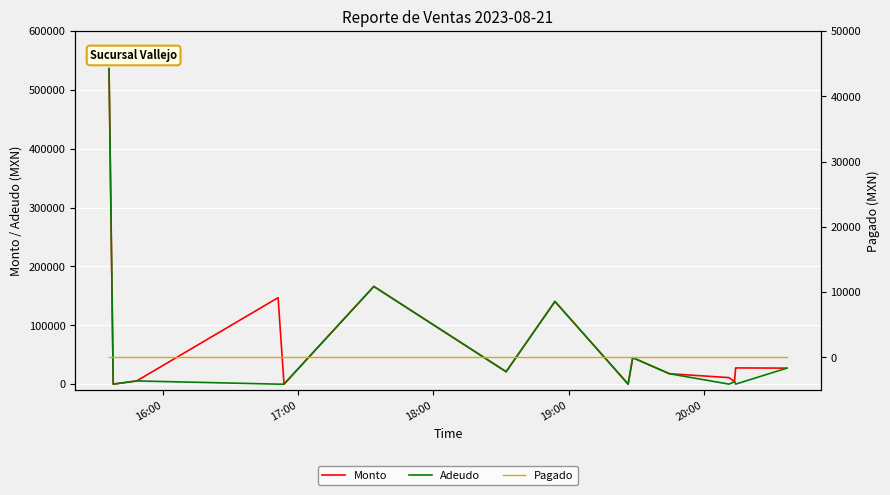

Reading left to right, extract all data points from this chart.

Monto: 536000.0	0.0	5460.0	146920.0	0.0	166000.0	21120.0	140500.0	0.0	45000.0	17686.3	11088.0	4284.0	27580.0	27209.0
Adeudo: 536000.0	0.0	5460.0	0.0	0.0	166000.0	21120.0	140500.0	0.0	45000.0	17686.3	0.0	4284.0	0.0	27209.0
Pagado: 0.0	0.0	0.0	0.0	0.0	0.0	0.0	0.0	0.0	0.0	0.0	0.0	0.0	0.0	0.0